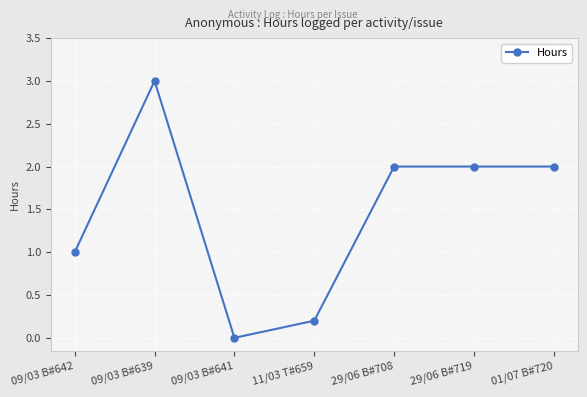

Reading left to right, extract all data points from this chart.

1.0	3.0	0.0	0.2	2.0	2.0	2.0